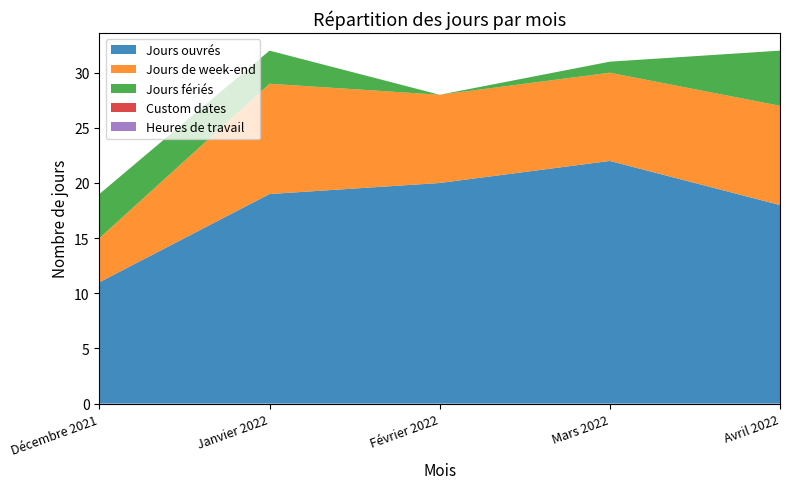

Reading left to right, extract all data points from this chart.

Jours ouvrés: Décembre 2021=11	Janvier 2022=19	Février 2022=20	Mars 2022=22	Avril 2022=18
Jours de week-end: Décembre 2021=4	Janvier 2022=10	Février 2022=8	Mars 2022=8	Avril 2022=9
Jours fériés: Décembre 2021=4	Janvier 2022=3	Février 2022=0	Mars 2022=1	Avril 2022=5
Custom dates: Décembre 2021=0	Janvier 2022=0	Février 2022=0	Mars 2022=0	Avril 2022=0
Heures de travail: Décembre 2021=0	Janvier 2022=0	Février 2022=0	Mars 2022=0	Avril 2022=0